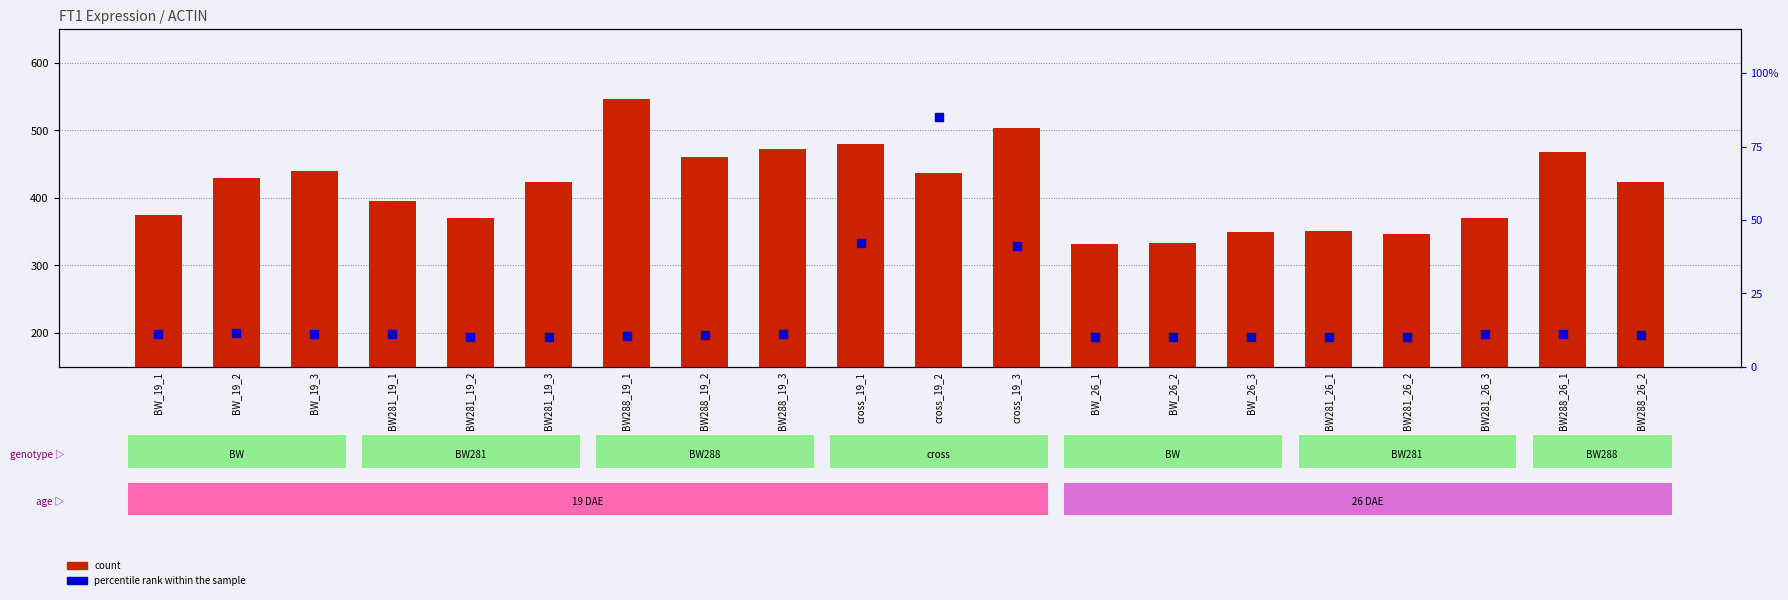

Is the value of count at BW281_26_2 greater than the value of percentile rank within the sample at BW281_26_2?

Yes